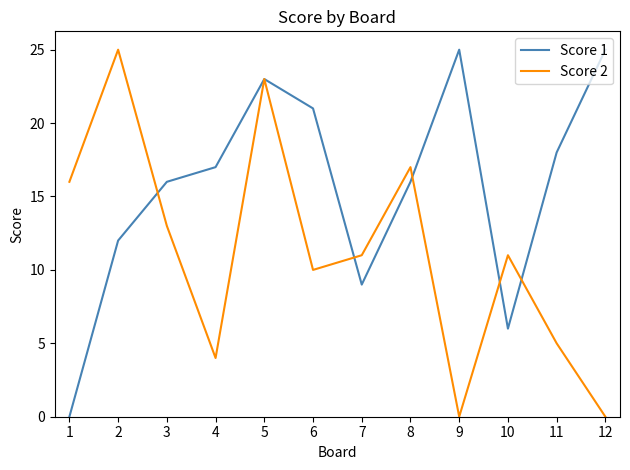

At which label is Score 1 closest to 12?

2